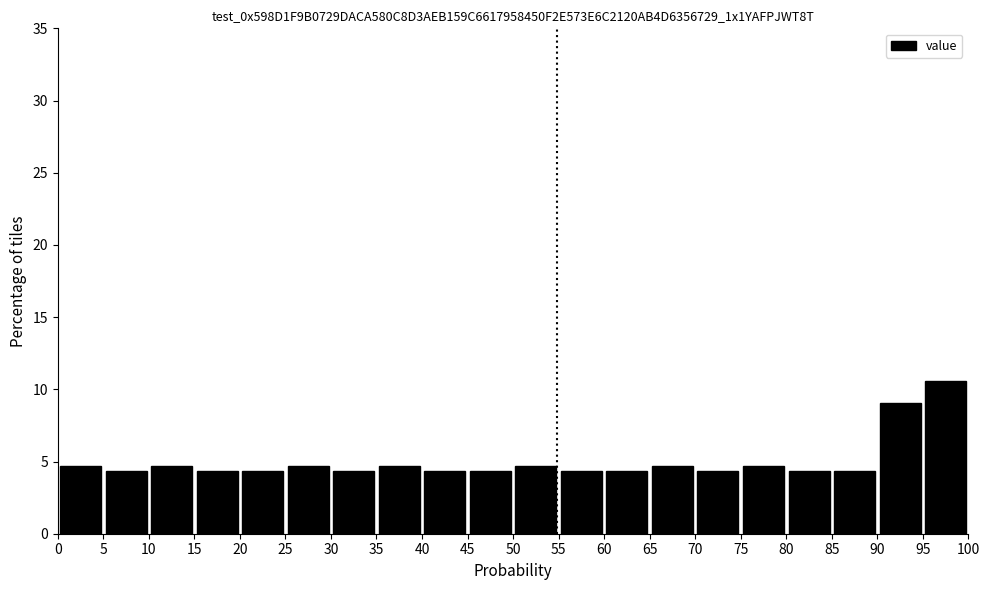

How tall is the bar that spans 55 to 60 on the x-axis? The values are not printed on the chart, so give them approximately, as read against the axis.

4.5